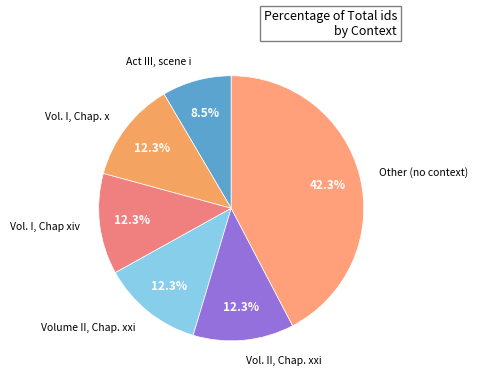

How many segments does this pie chart have?

6